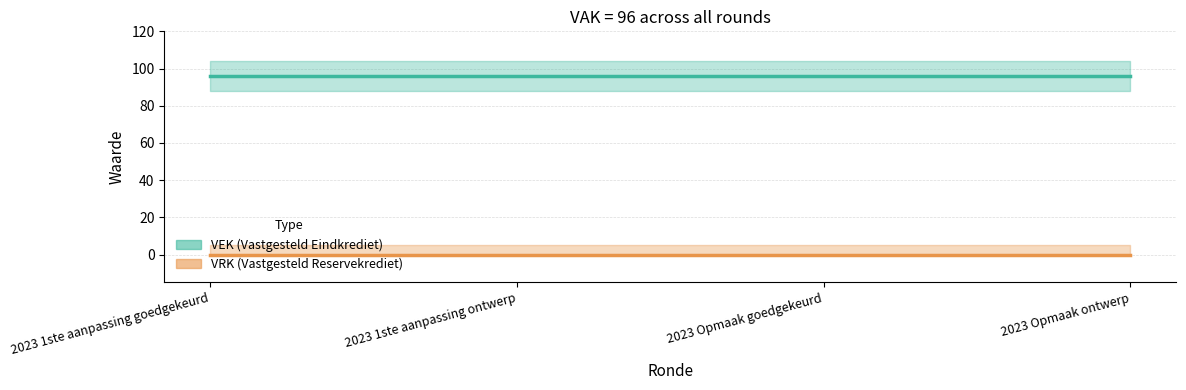

Is it true that VRK equals 0 at 2023 Opmaak ontwerp?

True